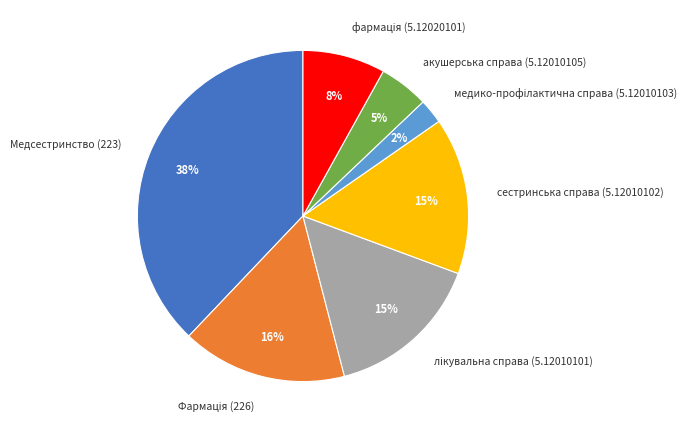

Does any single category account for the majority?

No